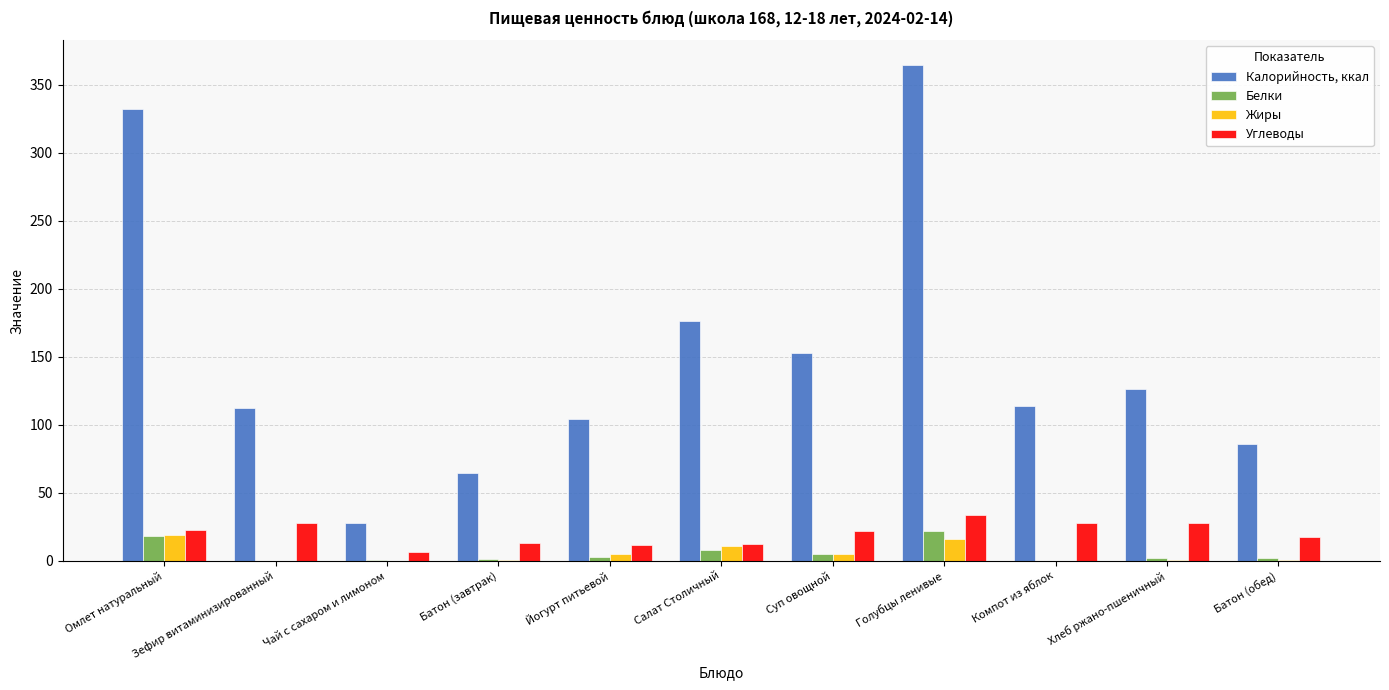

Which series changed the most between Чай с сахаром и лимоном and Салат Столичный?

Калорийность, ккал